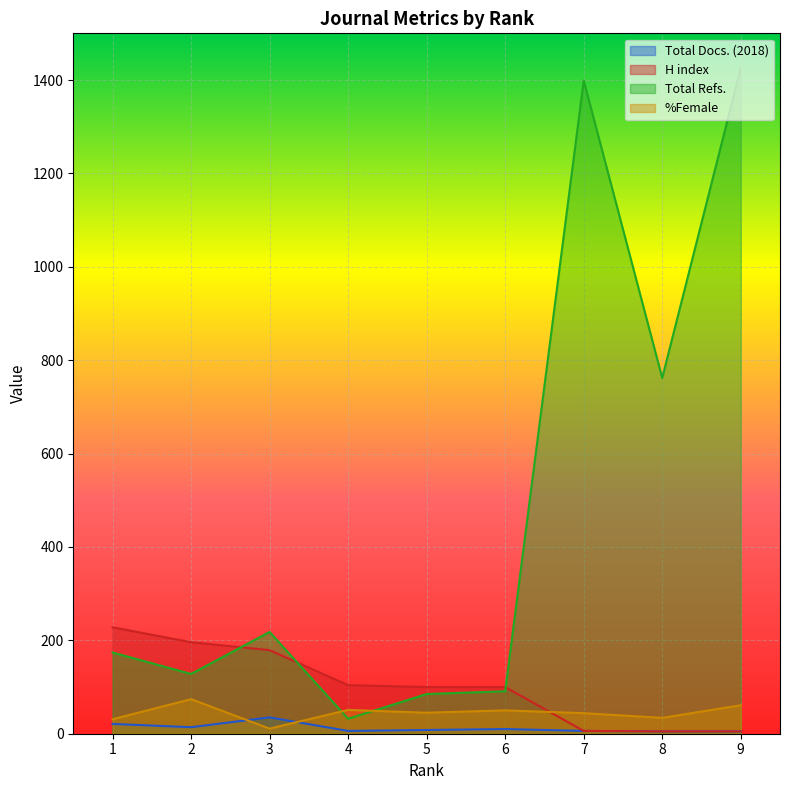

True or false: Total Docs. (2018) and H index intersect in this chart.

False